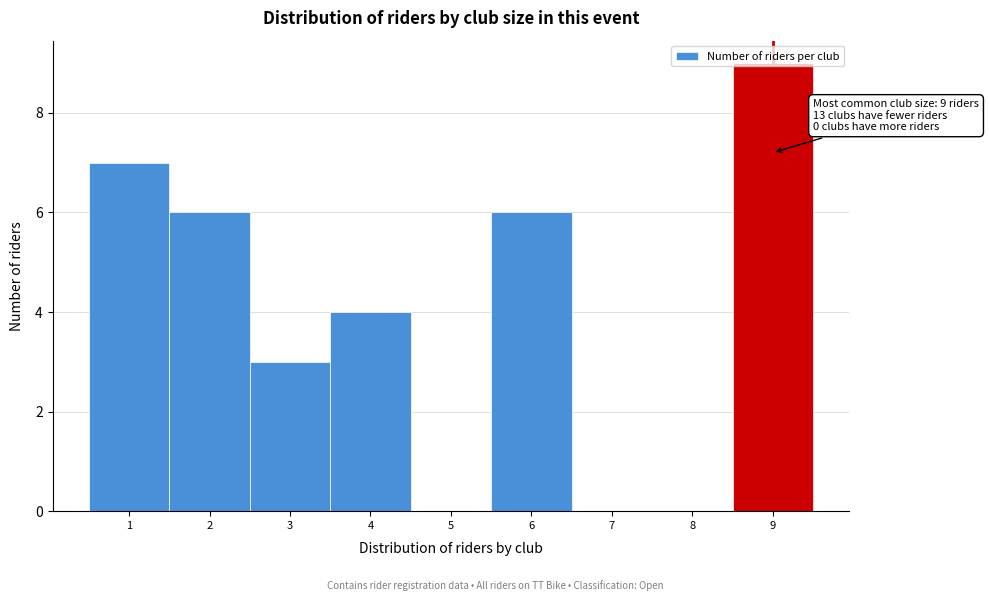

Over which range of the x-axis is the bar tallest?

8.5 to 9.5